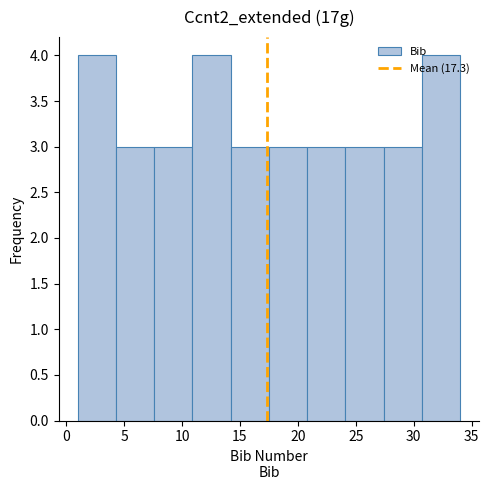

Reading left to right, list every bar in this chart as the range it spans on the x-axis followed by its height. Neither the bar edges nor the heights are printed on the chart, so give them approximately, as read against the axes.

1.0 to 4.3: 4
4.3 to 7.6: 3
7.6 to 10.9: 3
10.9 to 14.2: 4
14.2 to 17.5: 3
17.5 to 20.8: 3
20.8 to 24.1: 3
24.1 to 27.4: 3
27.4 to 30.7: 3
30.7 to 34.0: 4